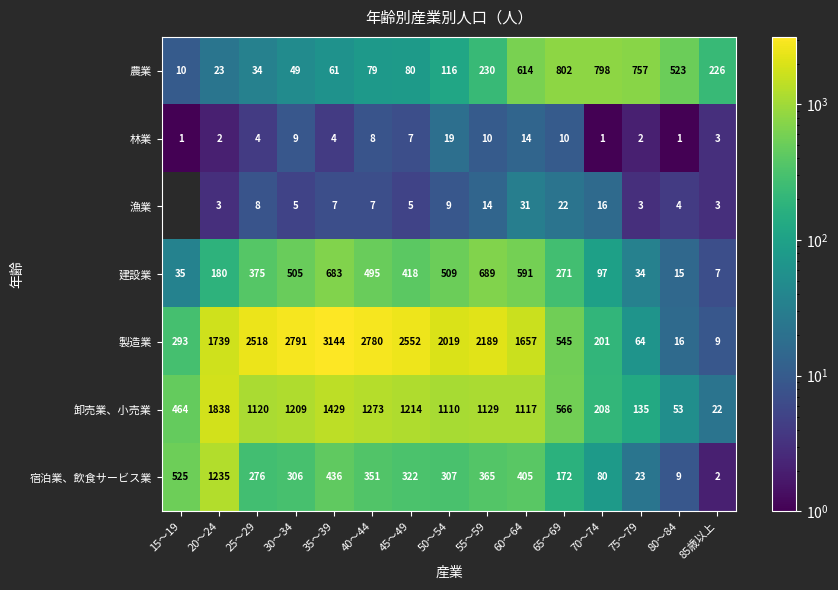

True or false: 農業 has a value of 80 at 45～49.

True